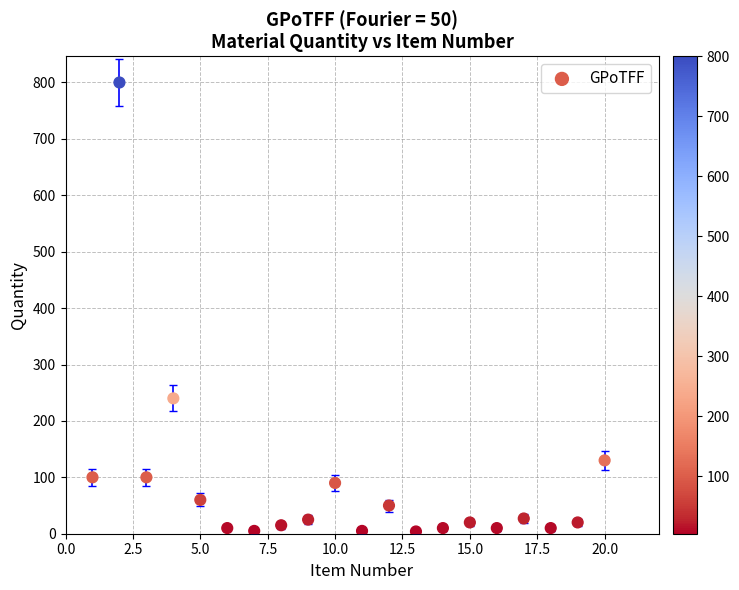

What Y value in the scatter plot is closest to 402?

240